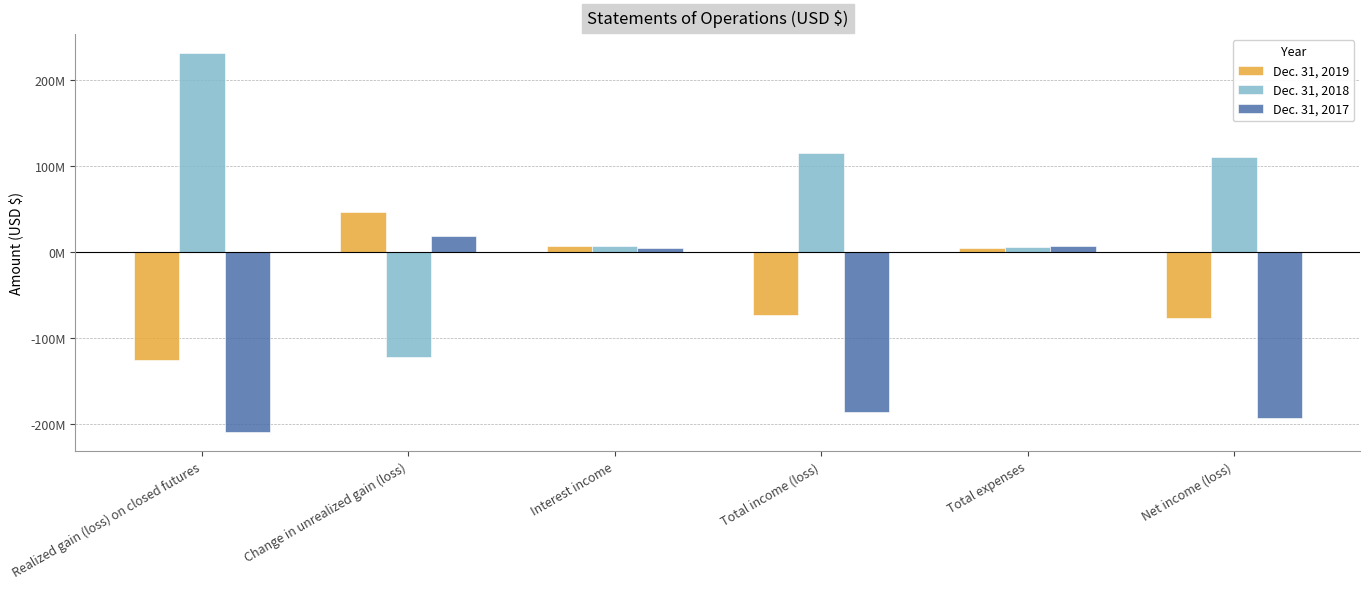

At how many categories does at least one series exceed 203591841?

1